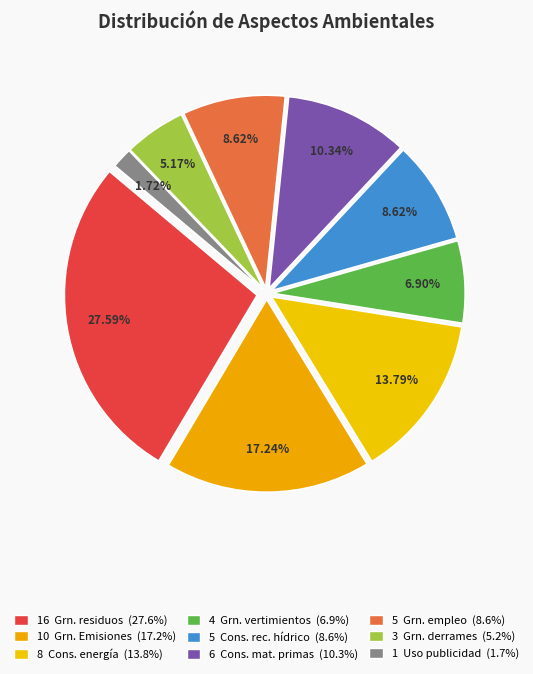

Which slice is the largest?

Generación_de_residuos